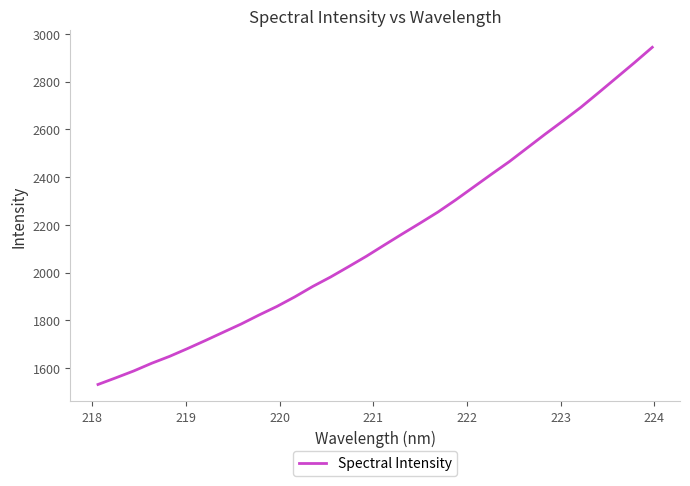

What is the minimum value shown in the chart?

1531.2